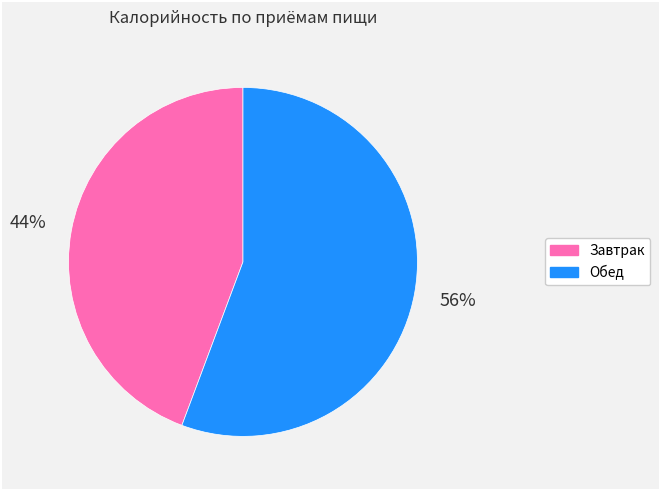

Is there a majority slice in this chart?

Yes